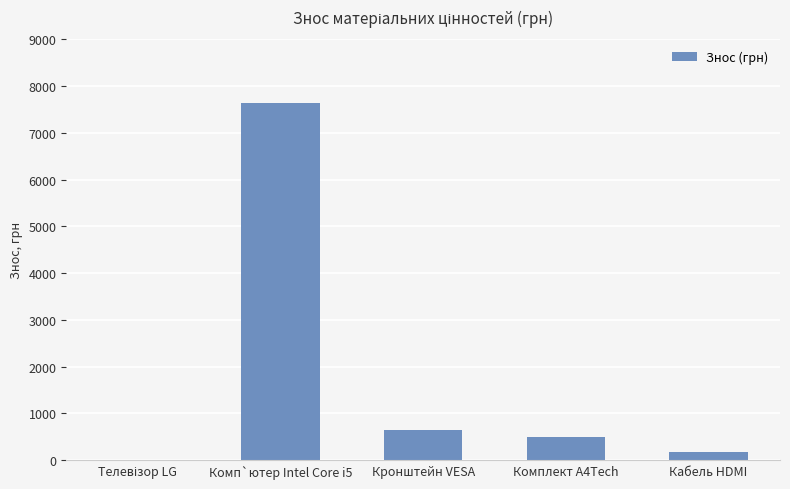

What is the greatest value displayed?

7650